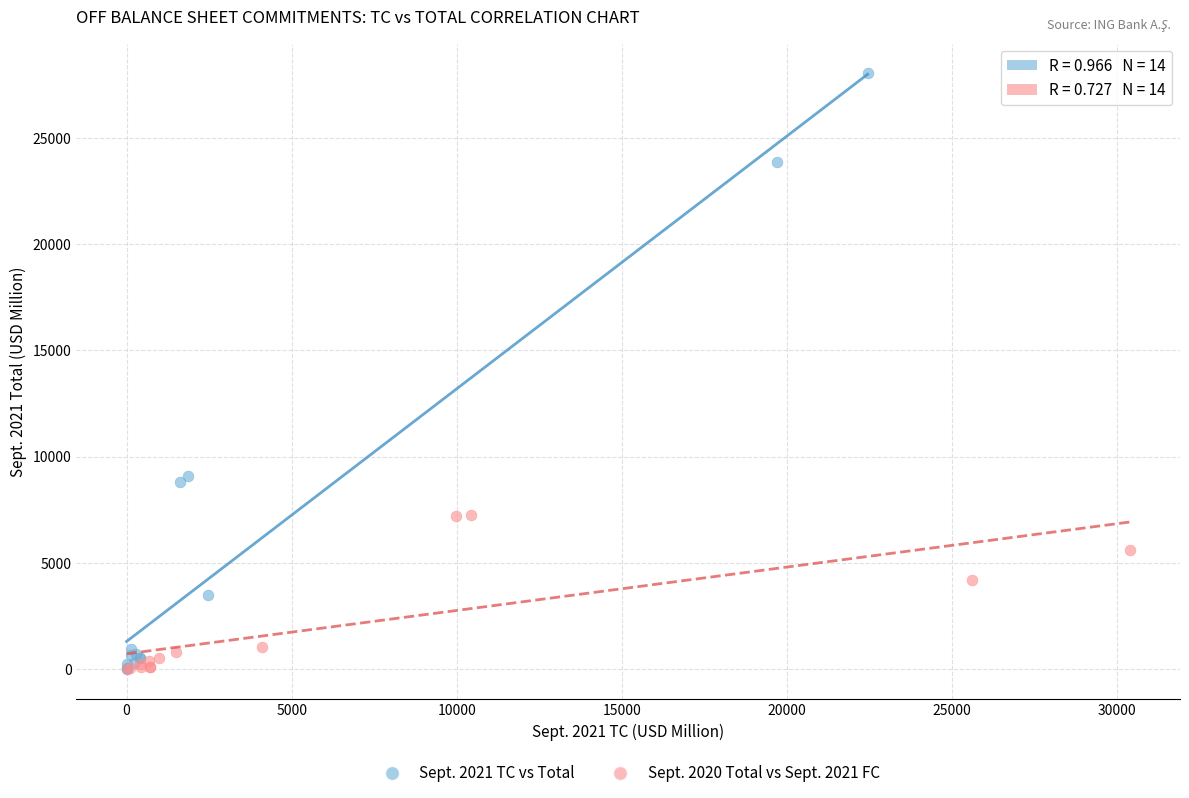

Which series has the largest Y range (max minus min)?

Sept. 2021 TC vs Total